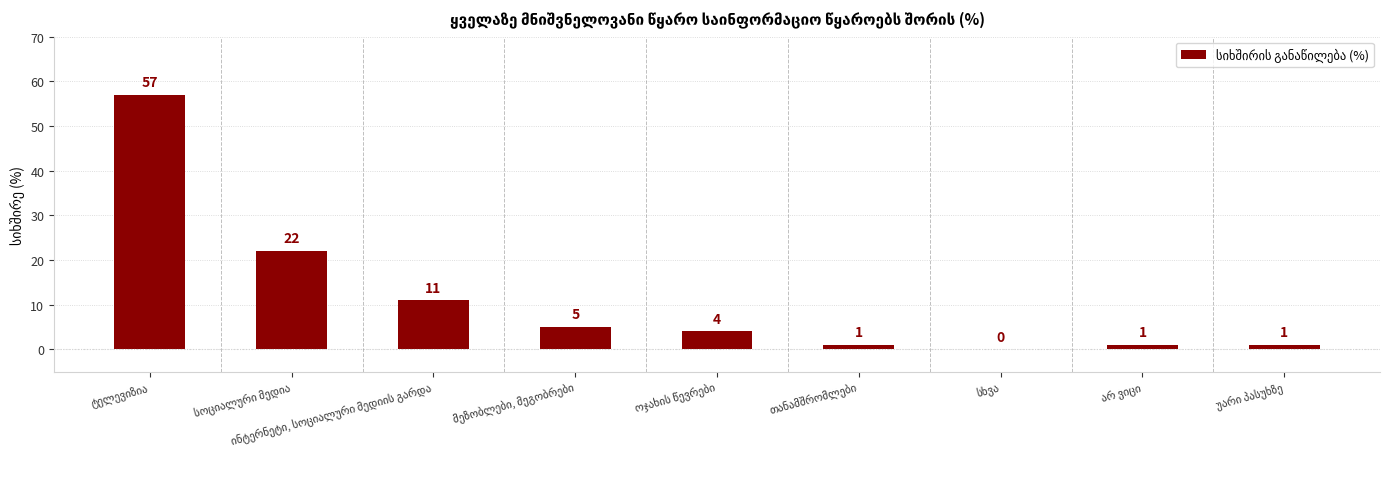

What is the maximum value shown in the chart?

57